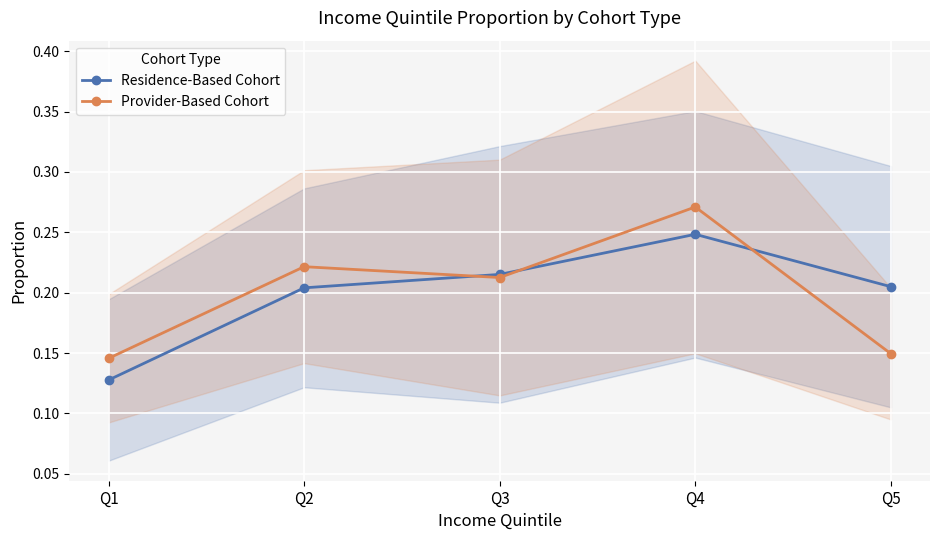

Reading left to right, transcribe all the data shown in this chart.

Residence-Based Cohort: Q1=0.1	Q2=0.2	Q3=0.2	Q4=0.2	Q5=0.2
Provider-Based Cohort: Q1=0.1	Q2=0.2	Q3=0.2	Q4=0.3	Q5=0.1